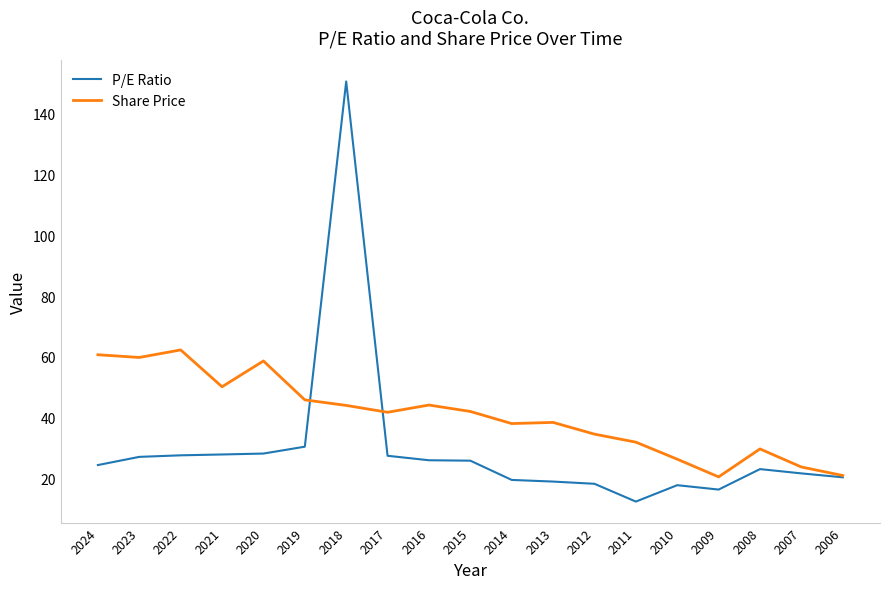

In P/E Ratio, how many points are higher than both neighbors (excluding endpoints)?

3